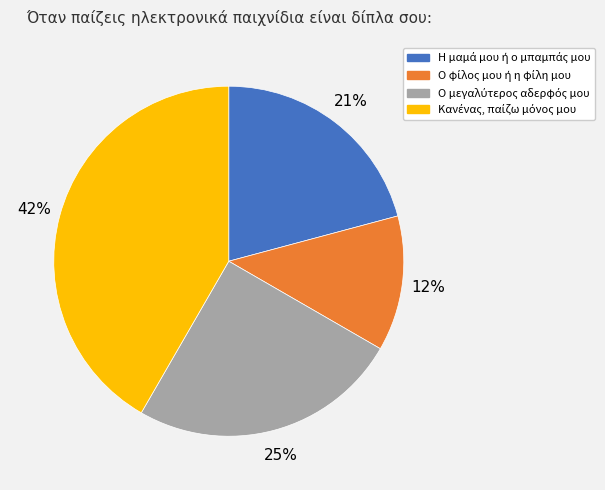

Does any single category account for the majority?

No